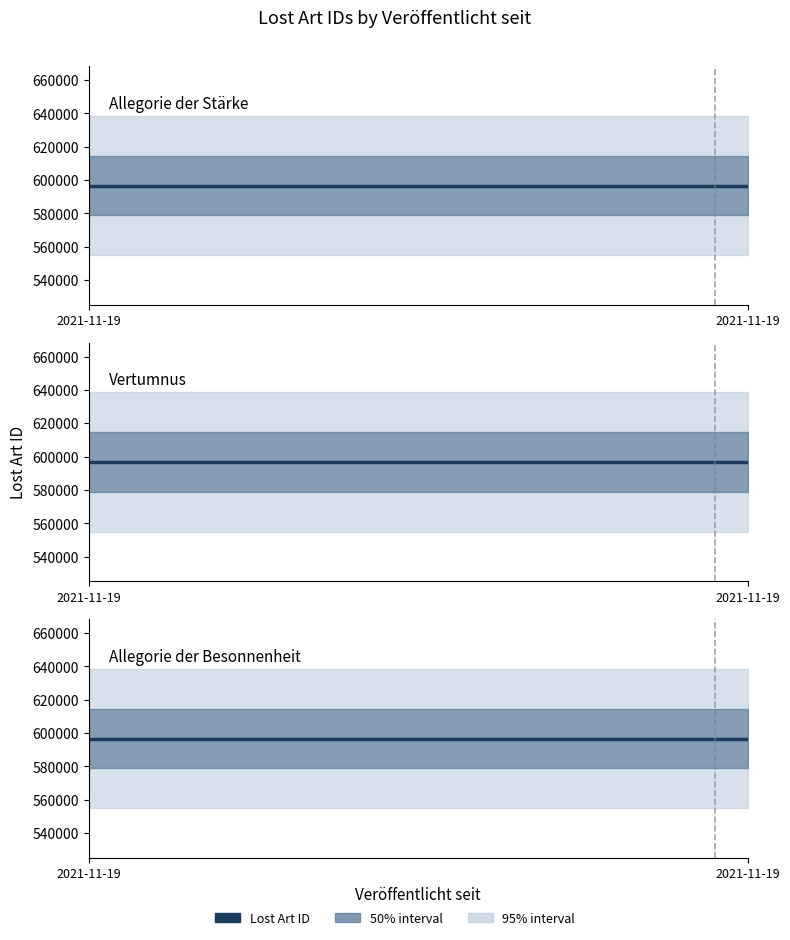

At 2021-11-19, list the series in order from largest to smallest.

Lost Art ID (Vertumnus), Lost Art ID (Allegorie der Staerke), Lost Art ID (Allegorie der Besonnenheit)